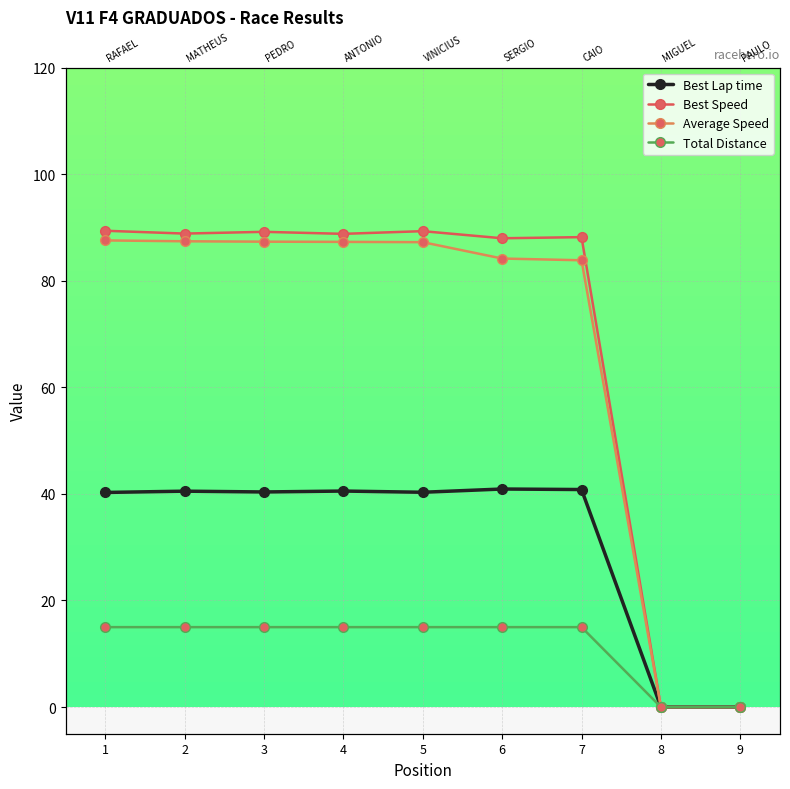

Reading right to left, extract all data points from this chart.

Best Lap time: 0.0	0.0	40.8	40.9	40.3	40.5	40.4	40.5	40.3
Best Speed: 0.0	0.0	88.2	88.0	89.3	88.8	89.2	88.9	89.4
Average Speed: 0.0	0.0	83.8	84.2	87.2	87.3	87.3	87.4	87.6
Total Distance: 0.0	0.0	15.0	15.0	15.0	15.0	15.0	15.0	15.0